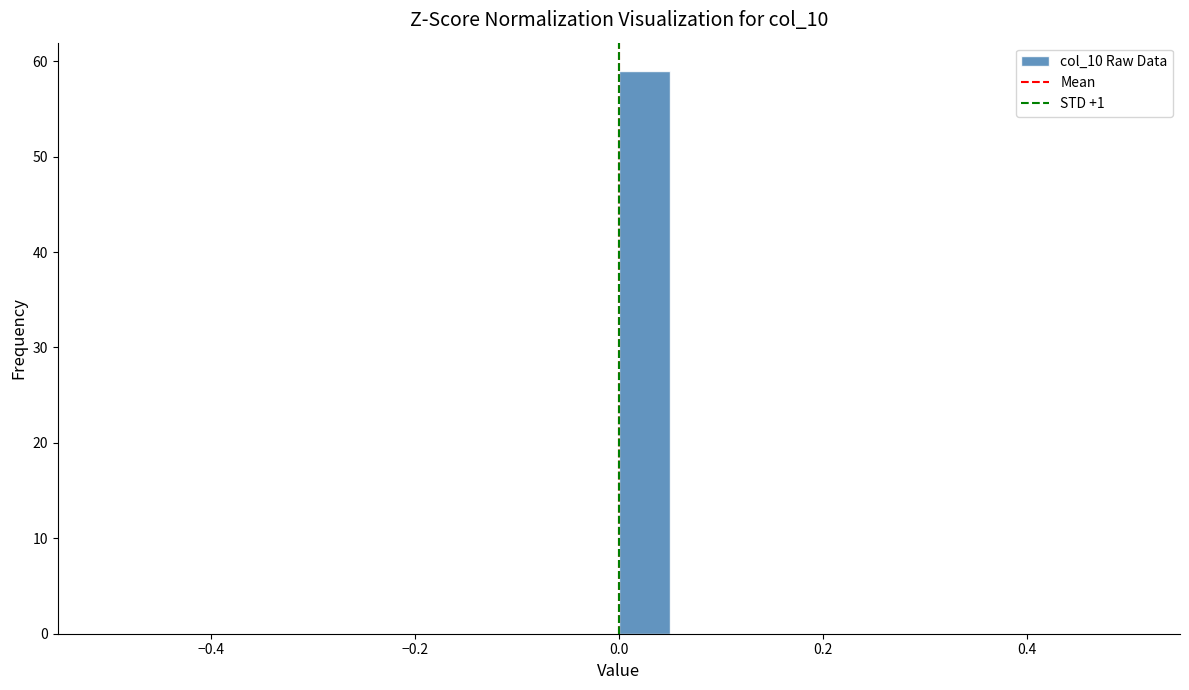

Read against the x-axis, roughly where is the centre of the tallest bar?

0.02